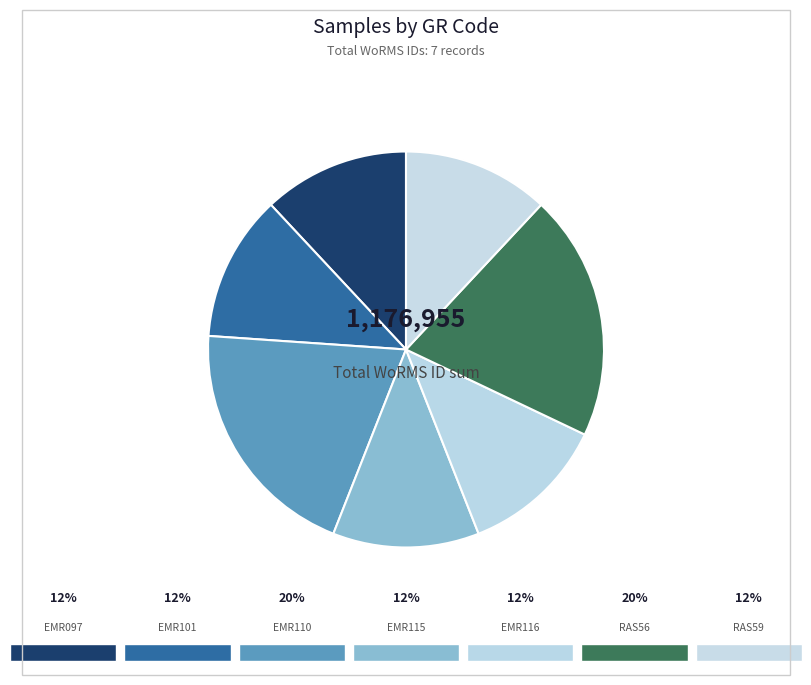

Count the number of slices in the pie.

7